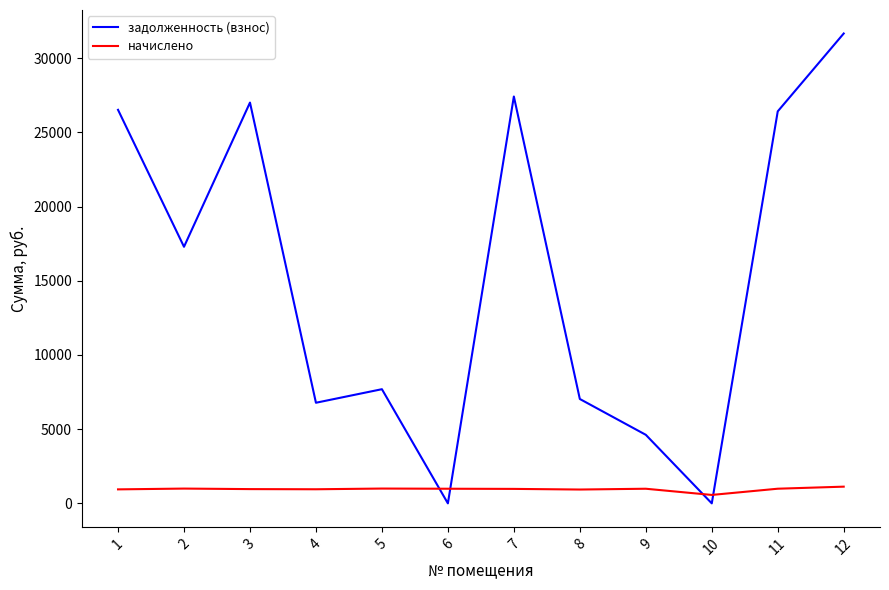

The value of задолженность (взнос) at 10 is 0.0. True or false?

True